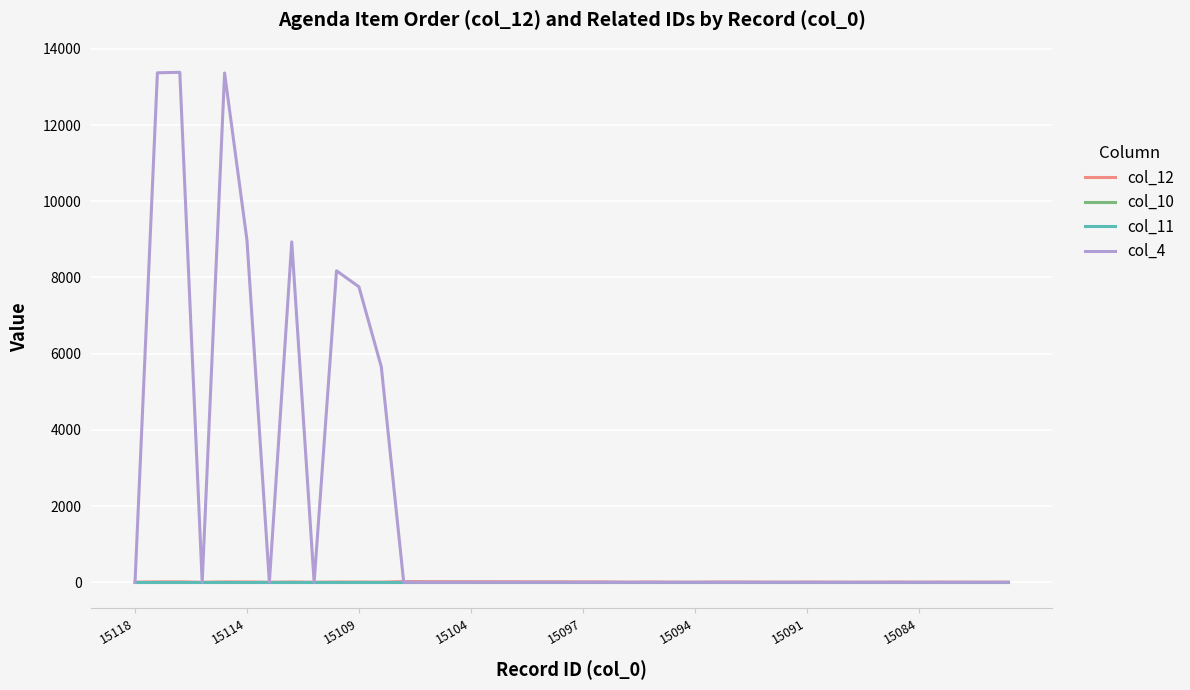

What is the highest value of the col_4 series?

13386